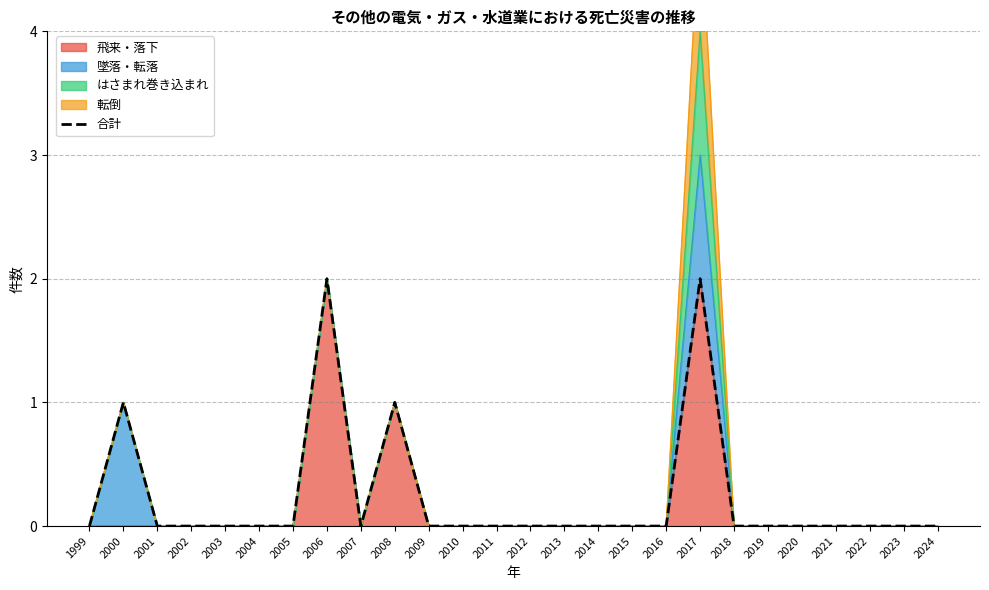

The chart shows a value of 1 at 2008. True or false?

False